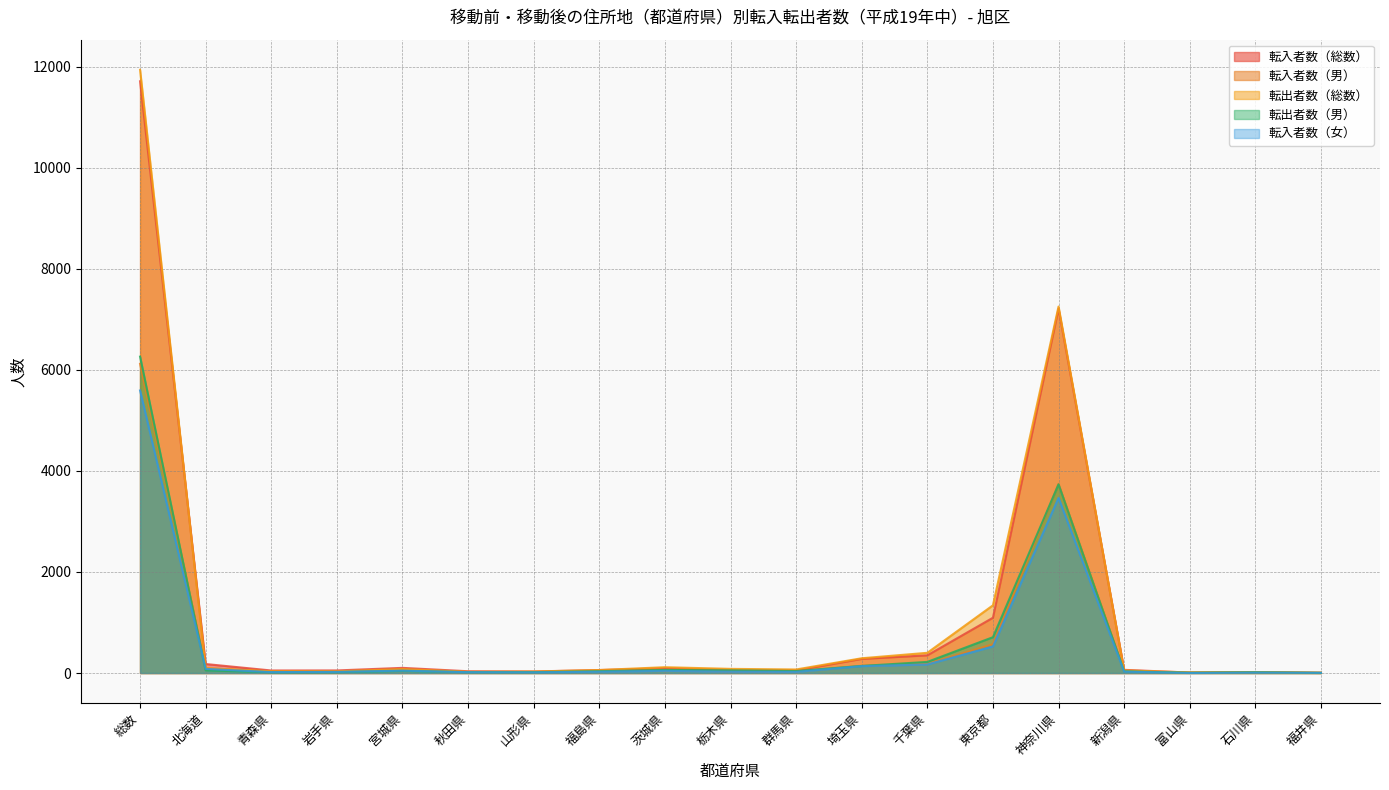

Rank the series at 群馬県 from highest to lowest value.

転出者数（総数）, 転入者数（総数）, 転出者数（男）, 転入者数（男）, 転入者数（女）